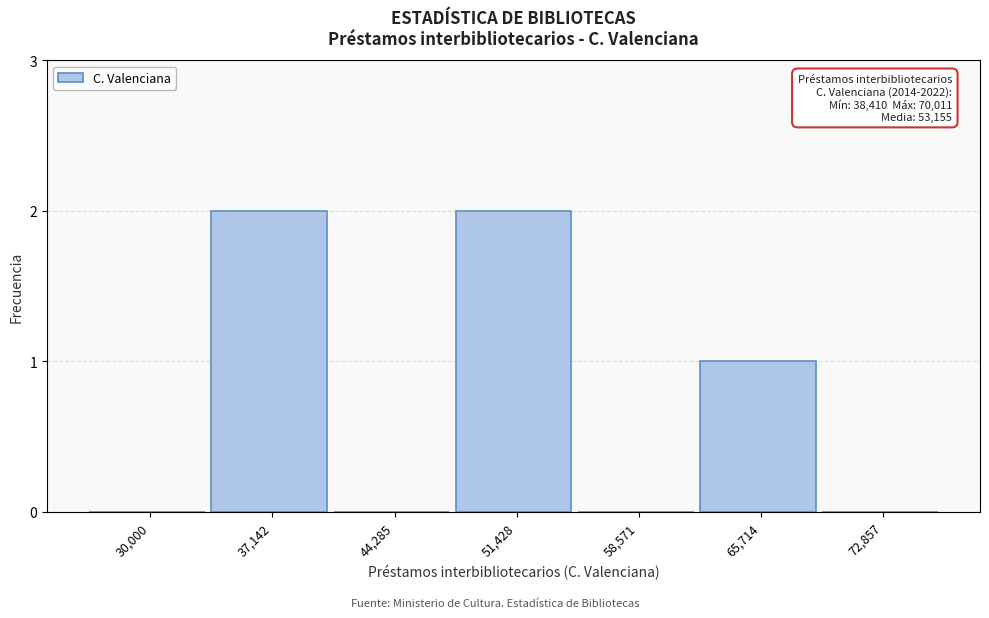

Reading left to right, extract all data points from this chart.

30,000=0	37,142=2	44,285=0	51,428=2	58,571=0	65,714=1	72,857=0